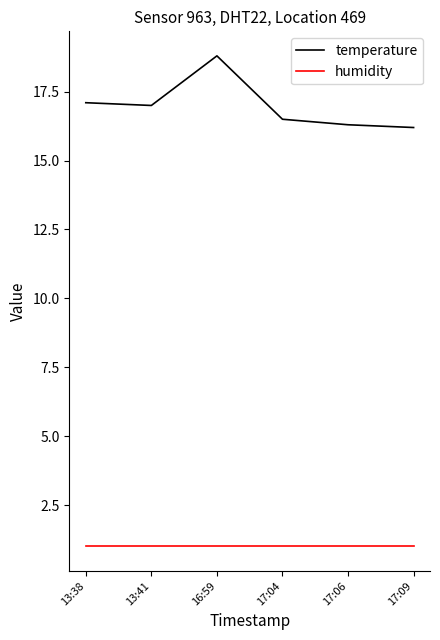

What is the difference between the highest and lowest values at 17:04?

15.5